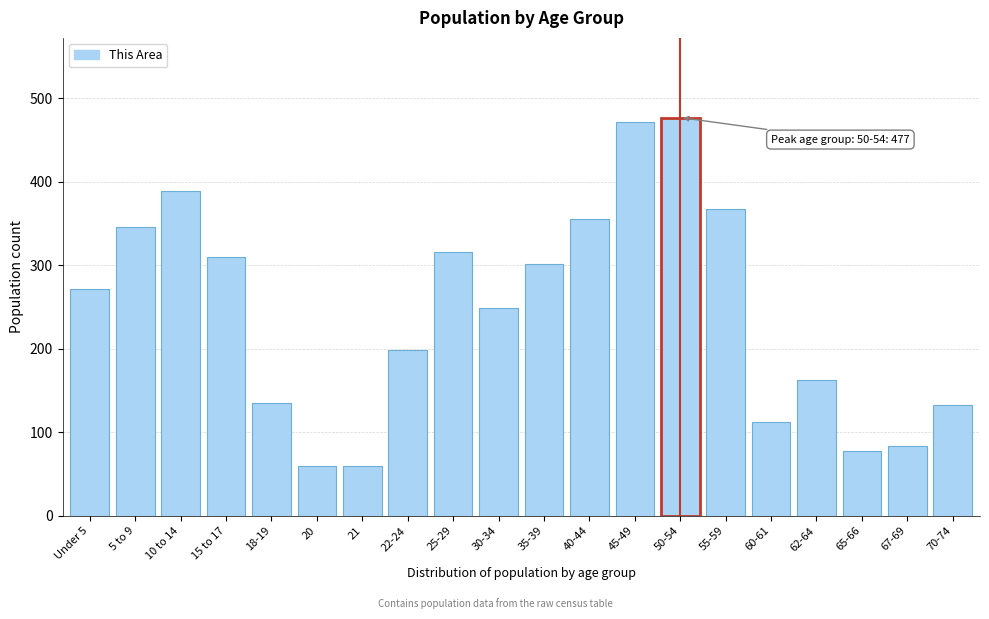

What is the difference between the values at 10 to 14 and 18-19?

254